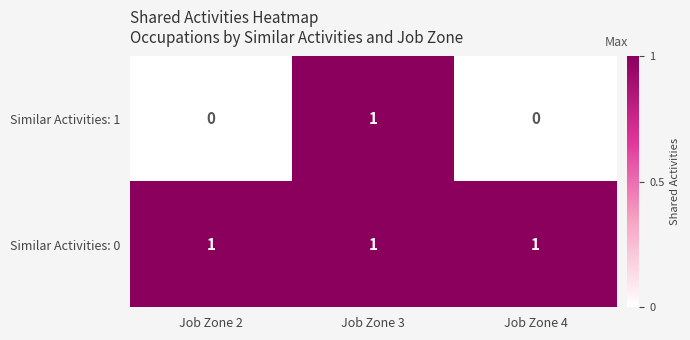

Is it true that Similar Activities: 0 equals 1 at Job Zone 2?

True